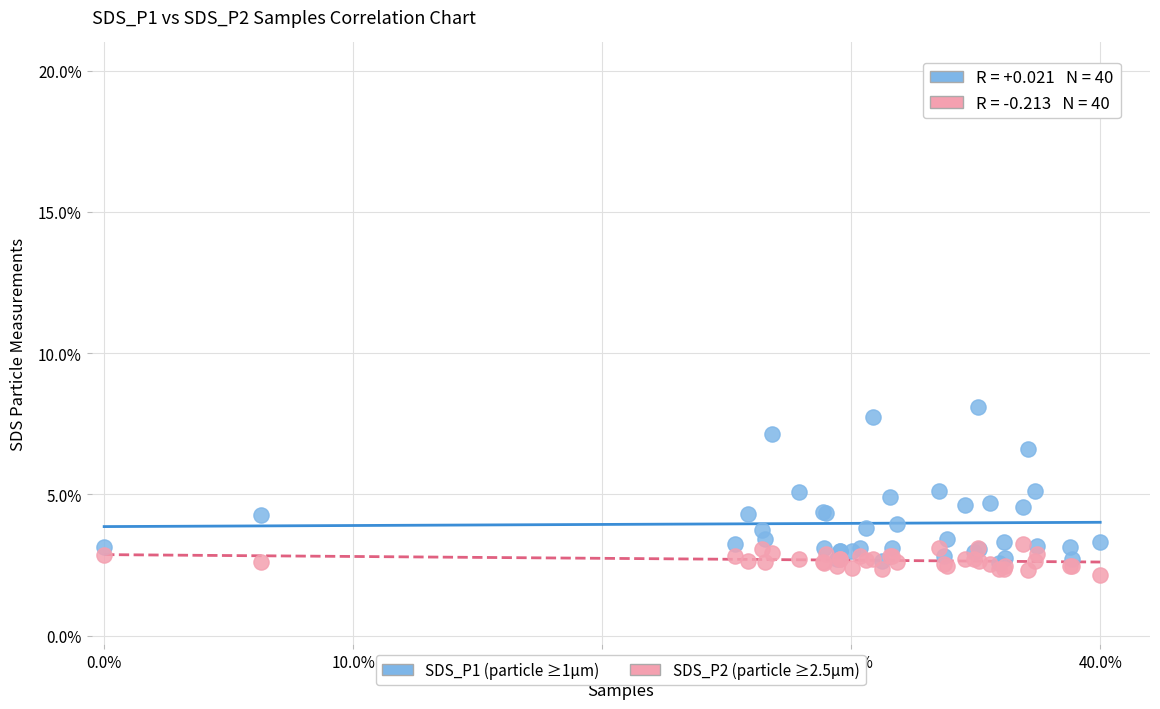

Which series contains the lowest Y value?

SDS_P2 (particle ≥2.5µm)